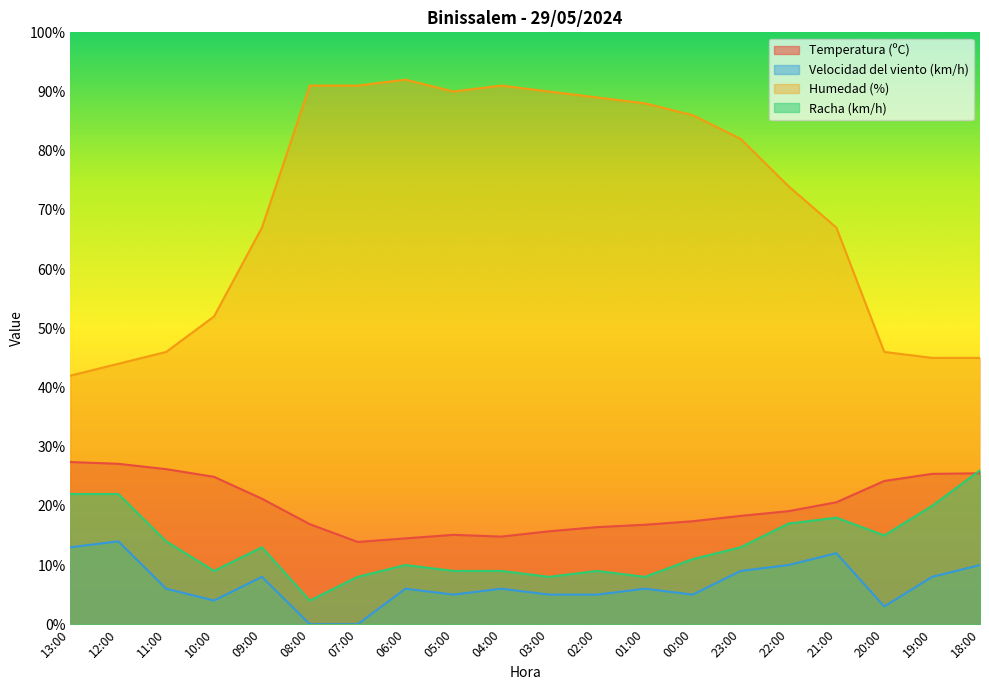

At which category is the sum across all series the highest?

06:00